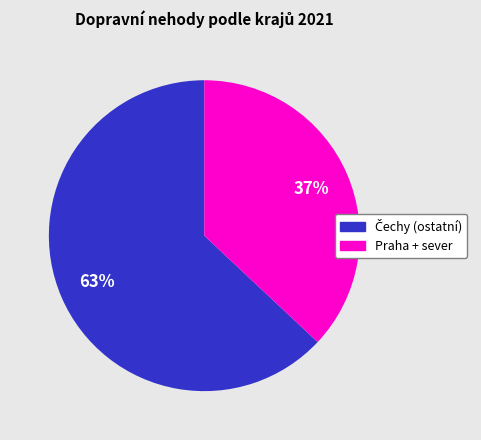

How many segments does this pie chart have?

2